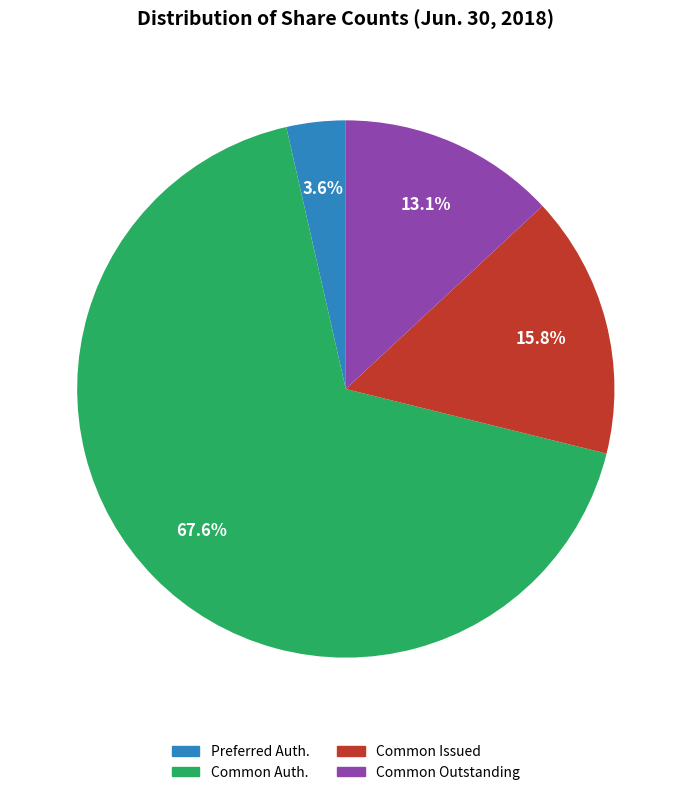

Does any single category account for the majority?

Yes